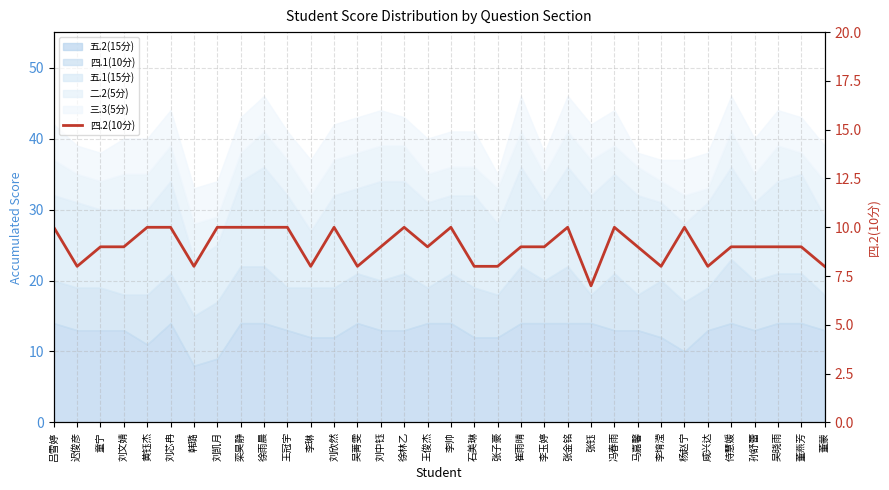

How many lines are shown in the chart?

1